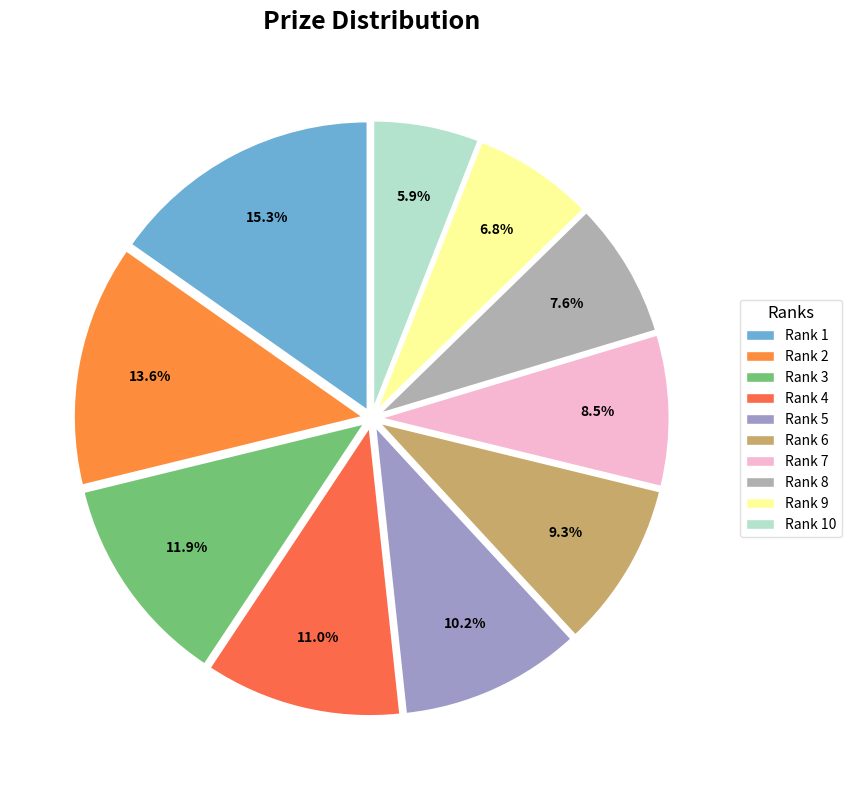

Rank the categories by value from lowest to highest.

Rank 10, Rank 9, Rank 8, Rank 7, Rank 6, Rank 5, Rank 4, Rank 3, Rank 2, Rank 1